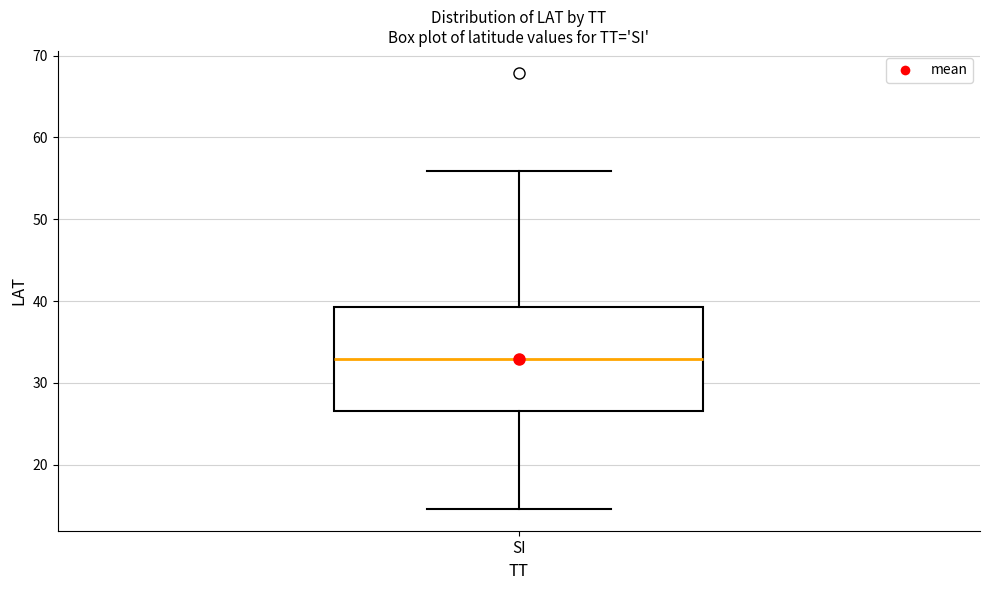

Where does the median line of the box for SI sit on the y-axis? The values are not printed on the chart, so give them approximately, as read against the axis.

33